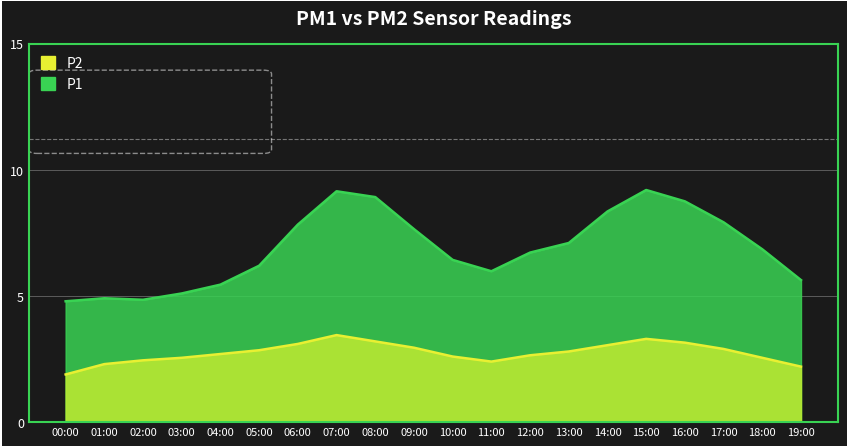

Which series has the largest range (max minus min)?

P1